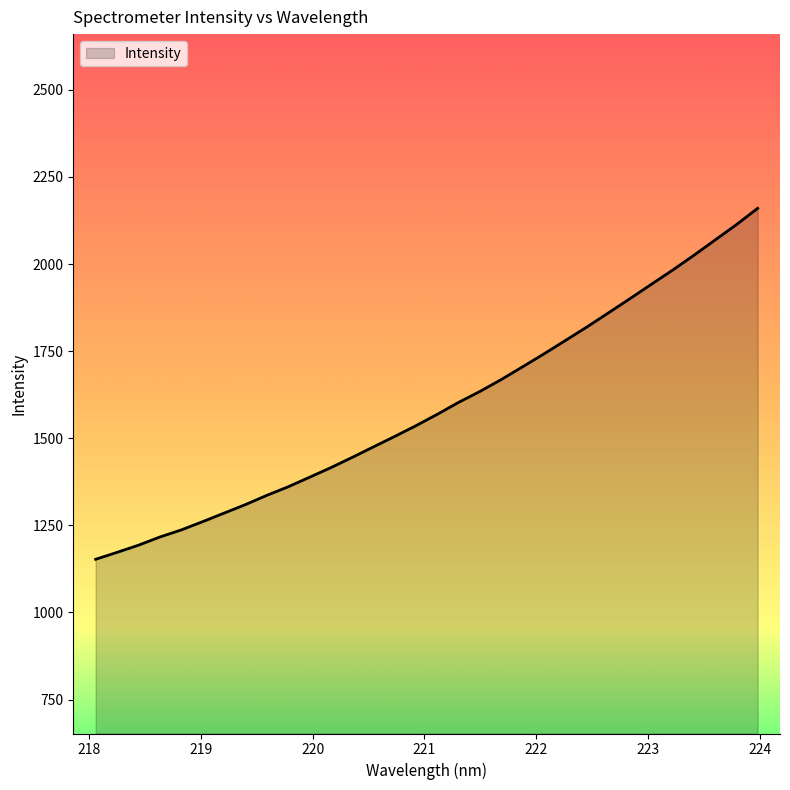

What is the greatest value displayed?

2160.0